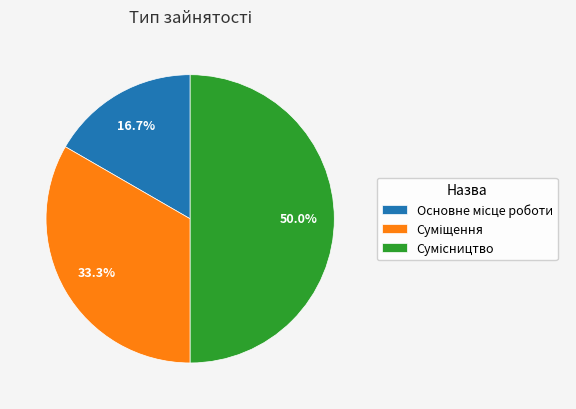

How many slices are in this pie chart?

3